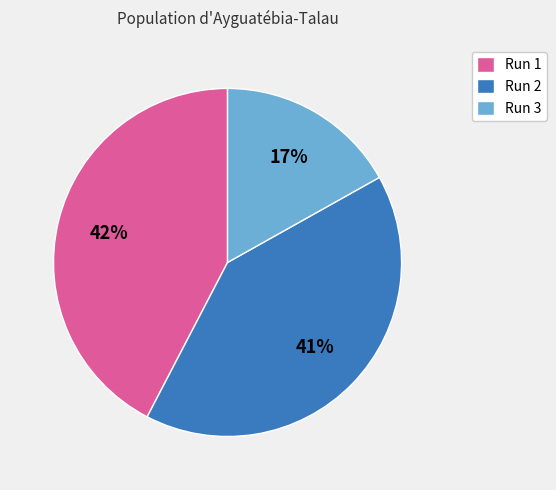

To the nearest percent, what is the difference between the Run 1 and Run 3 slice percentages?

25%